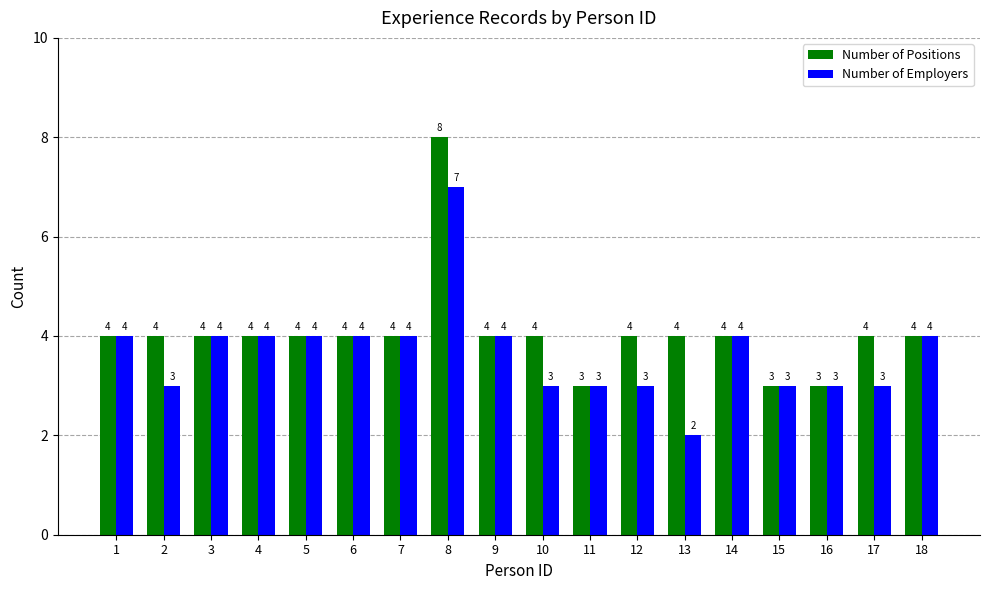

How many distinct data groups are displayed?

2